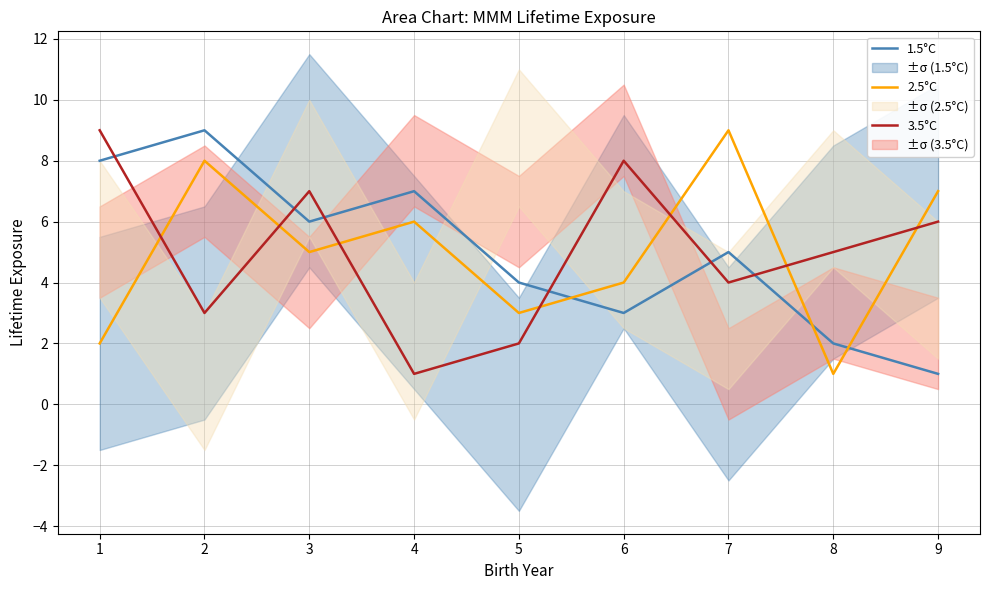

Which category has the highest value in the 1.5°C series?

2